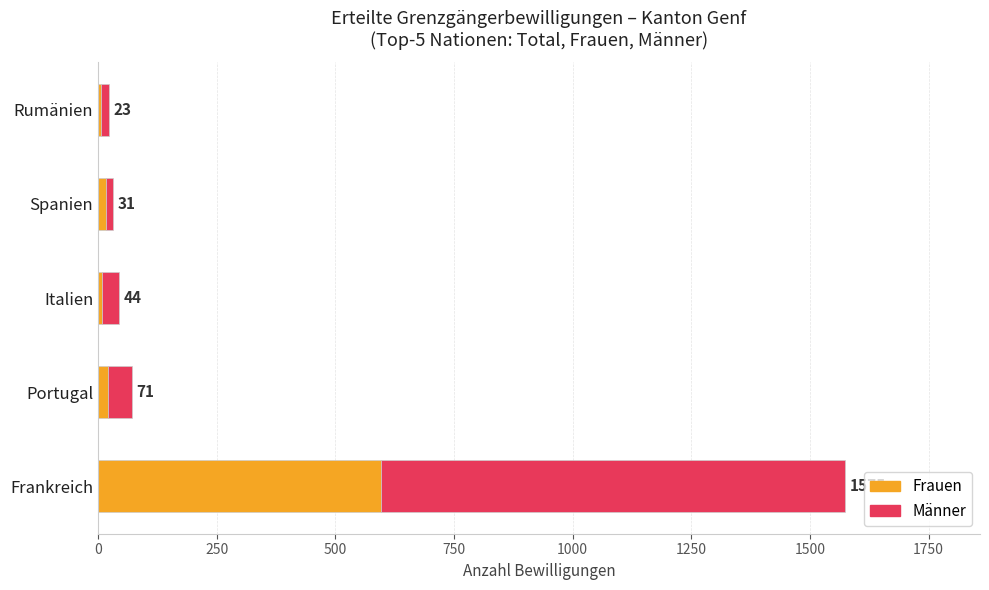

What are all the series names shown in the legend?

Frauen, Männer